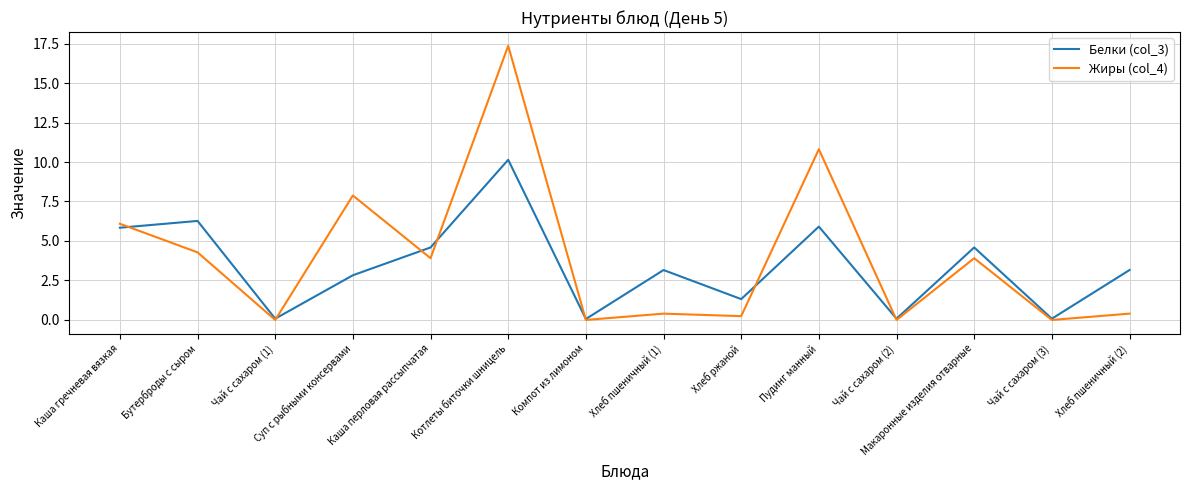

How many interior local valleys does the Жиры (col_4) series have?

6